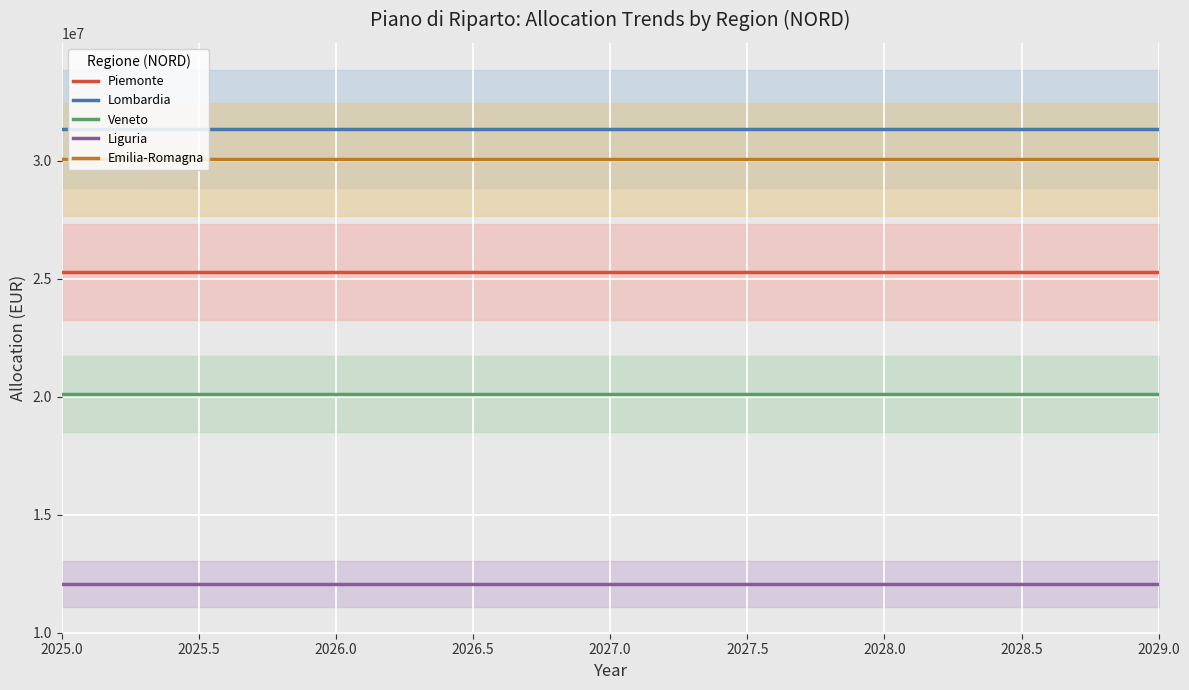

Where is Emilia-Romagna nearest to the value 30057170?

2025.0